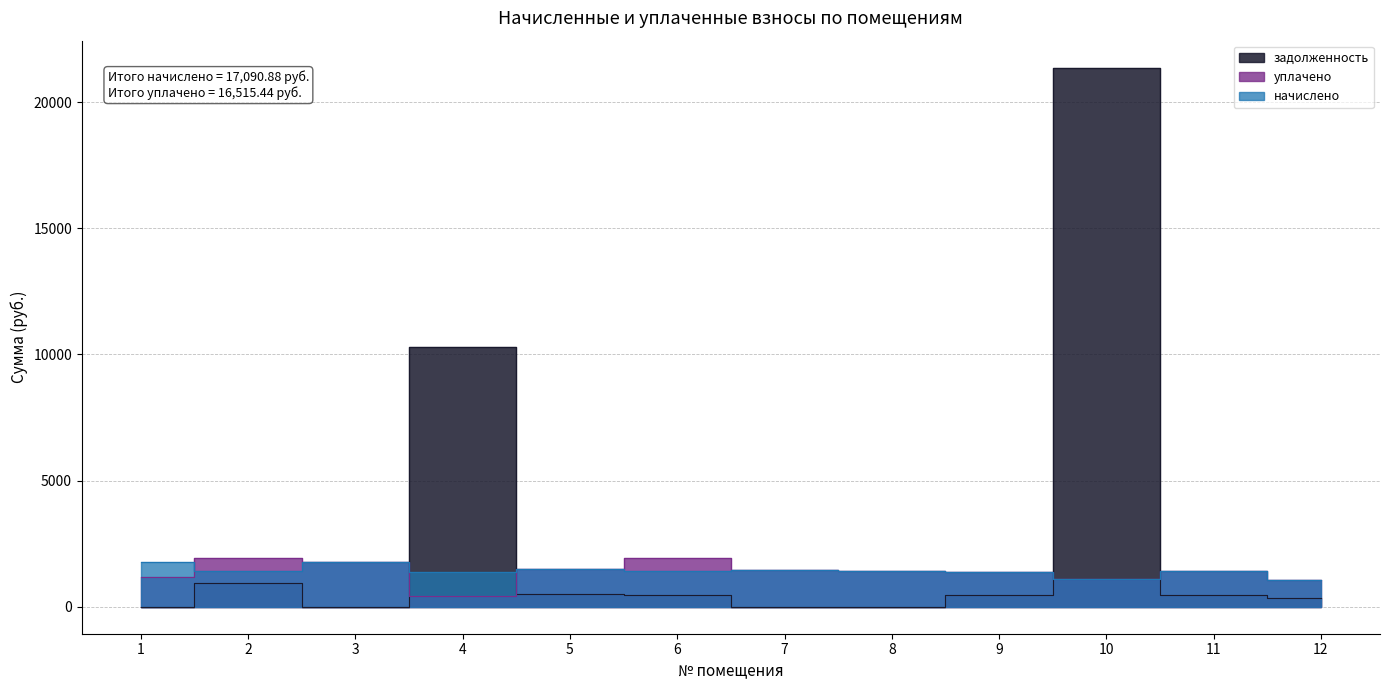

How many values in the начислено series are below 1437?

5